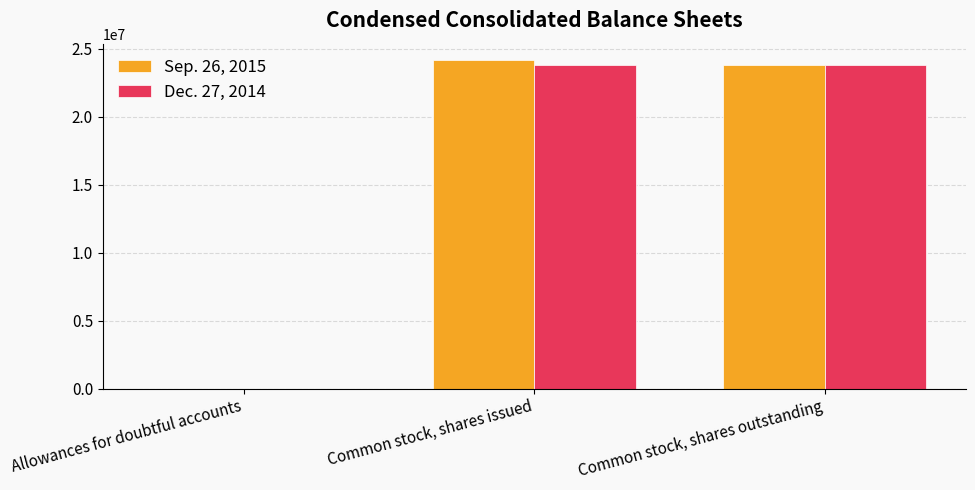

Reading left to right, transcribe all the data shown in this chart.

Sep. 26, 2015: Allowances for doubtful accounts=159	Common stock, shares issued=24176806	Common stock, shares outstanding=23813729
Dec. 27, 2014: Allowances for doubtful accounts=253	Common stock, shares issued=23813729	Common stock, shares outstanding=23813729